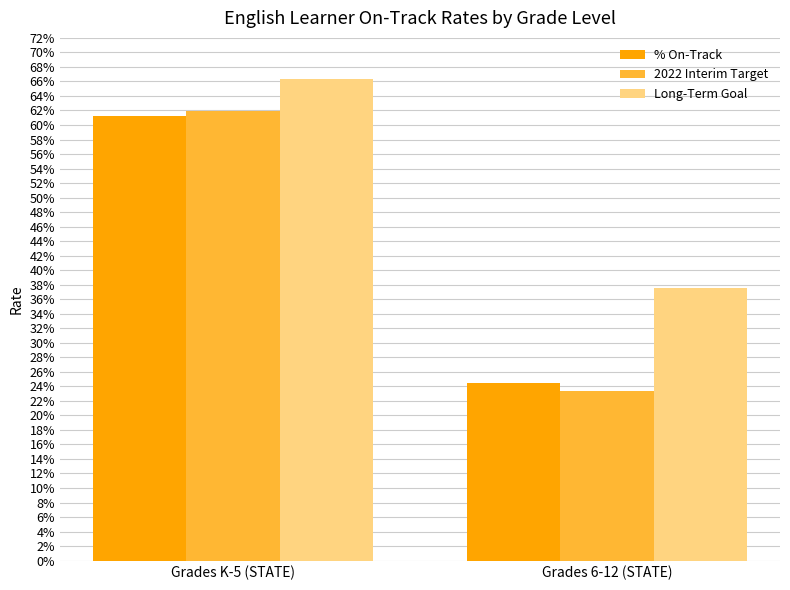

Which series has the widest spread of values?

2022 Interim Target